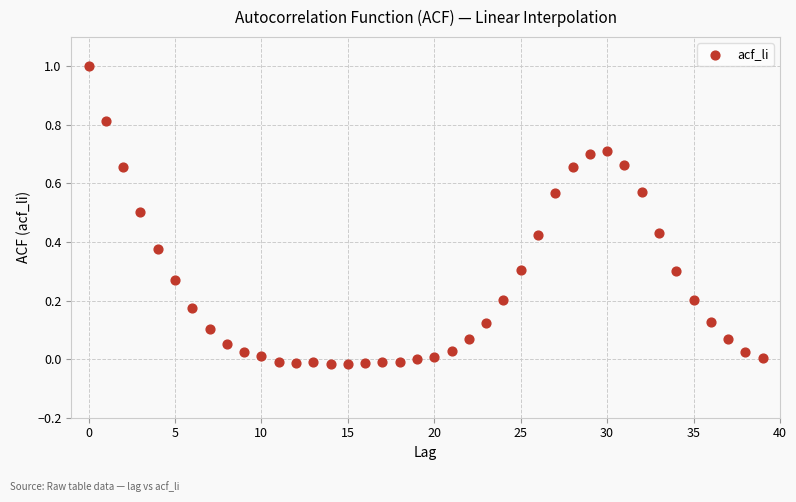

What is the range of Y values (max minus min)?

1.0